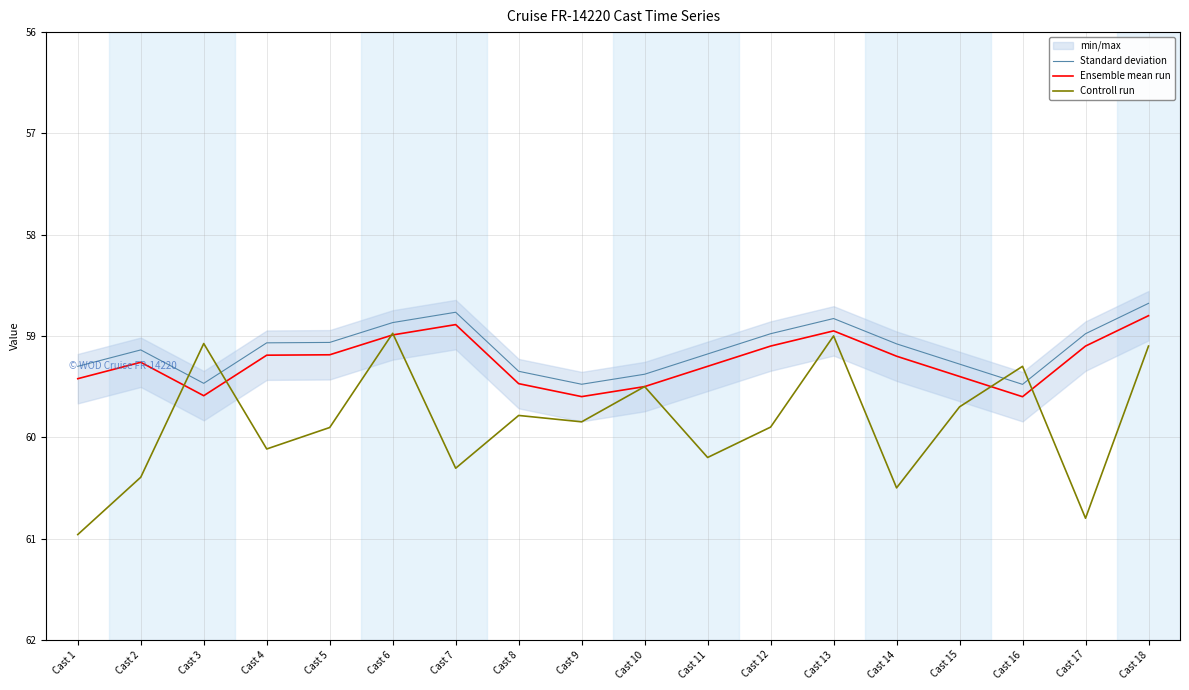

How many values in the Controll run series are below 59?

1